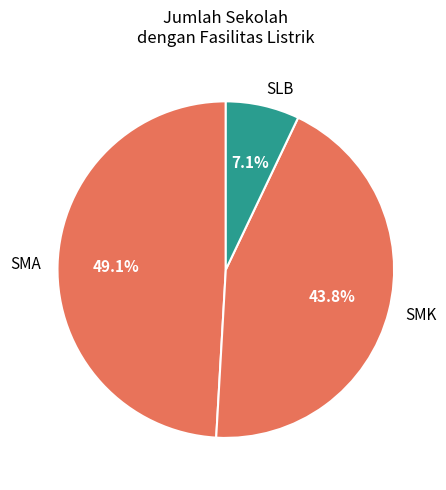

How much of the chart is everything except SLB?

92.9%